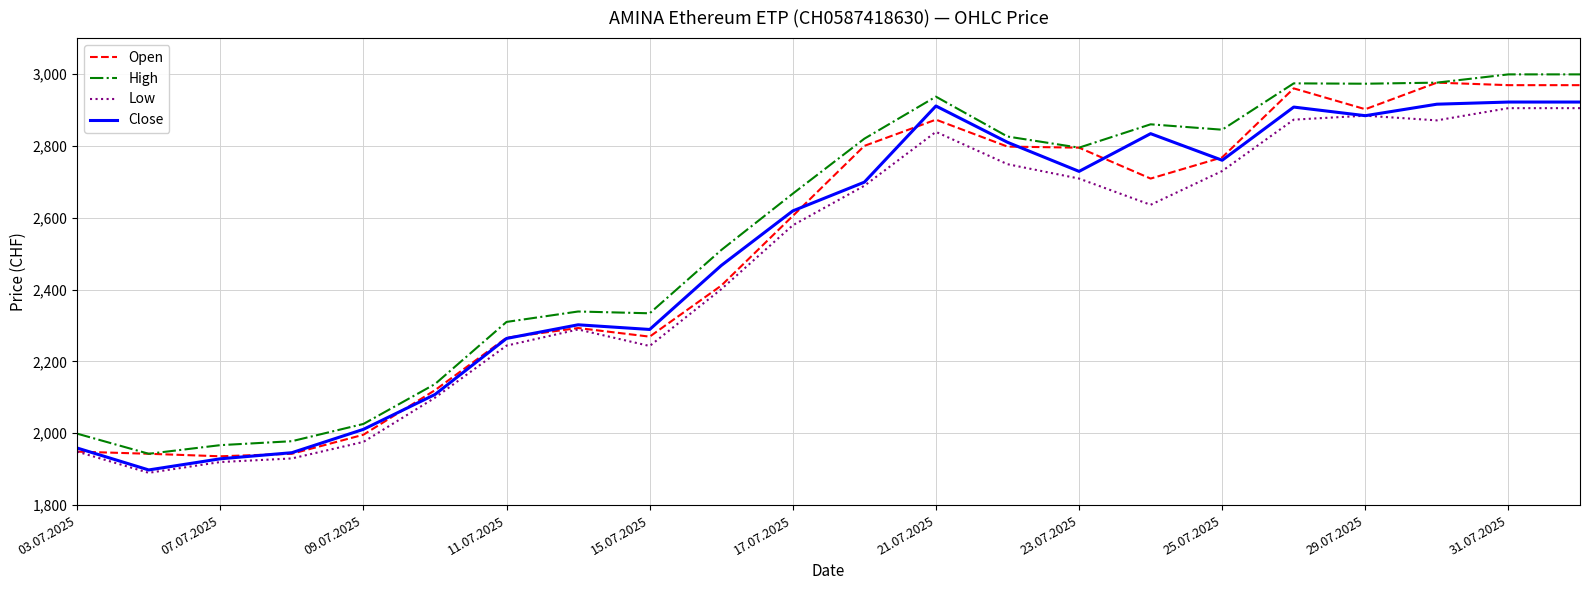

What is the lowest value of the Open series?

1936